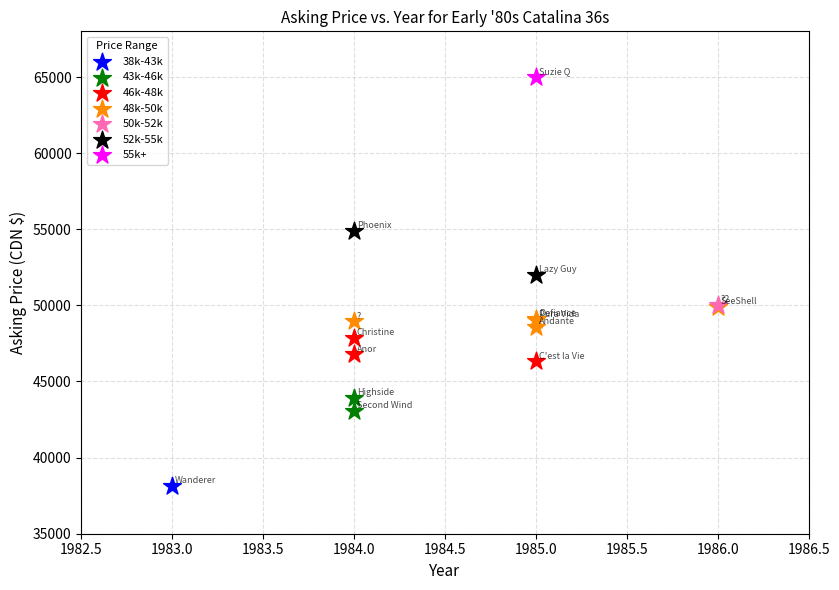

What are all the series names shown in the legend?

38k-43k, 43k-46k, 46k-48k, 48k-50k, 50k-52k, 52k-55k, 55k+